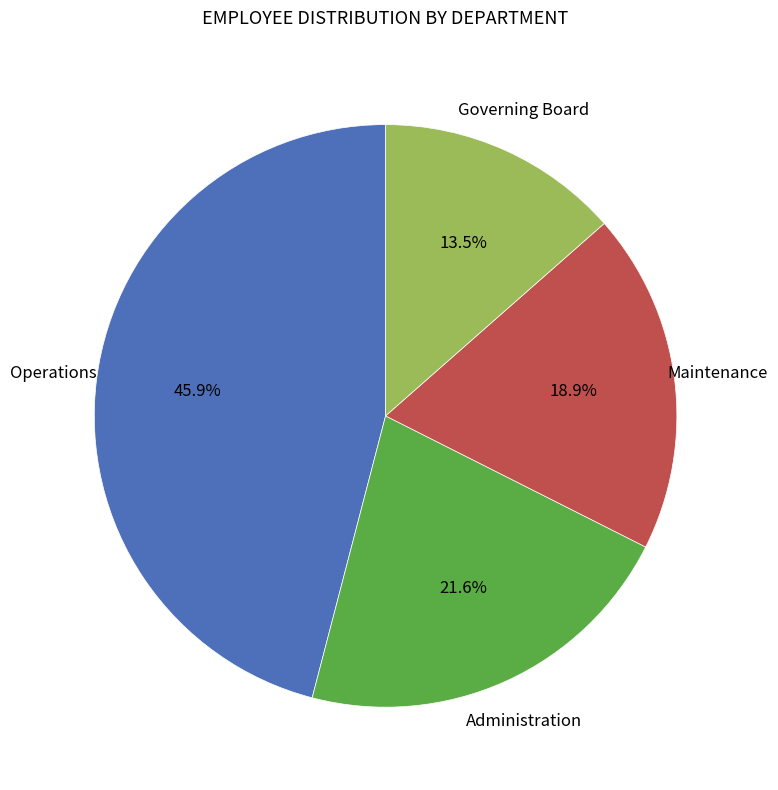

Is there a majority slice in this chart?

No